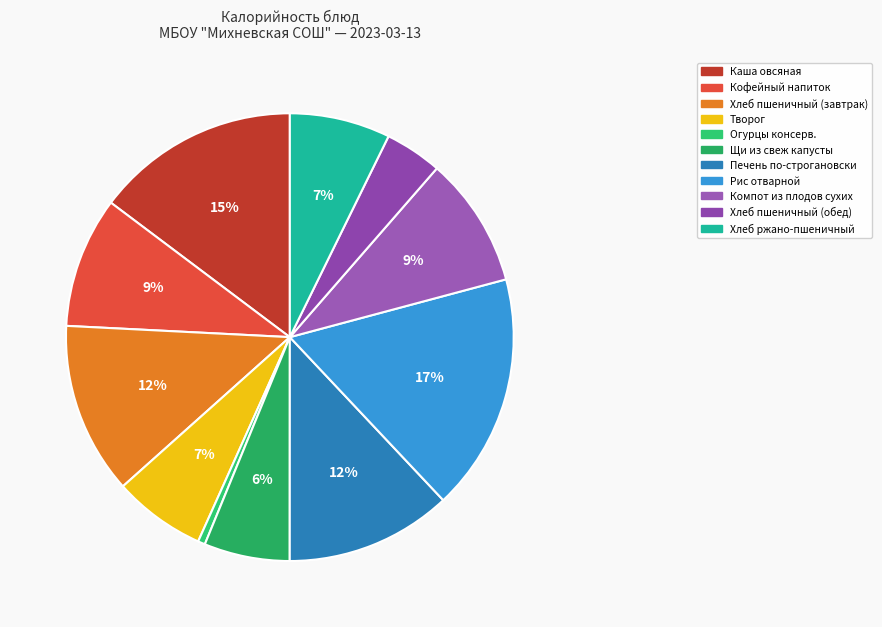

To the nearest percent, what is the difference between the Компот из плодов сухих and Хлеб ржано-пшеничный slice percentages?

2%